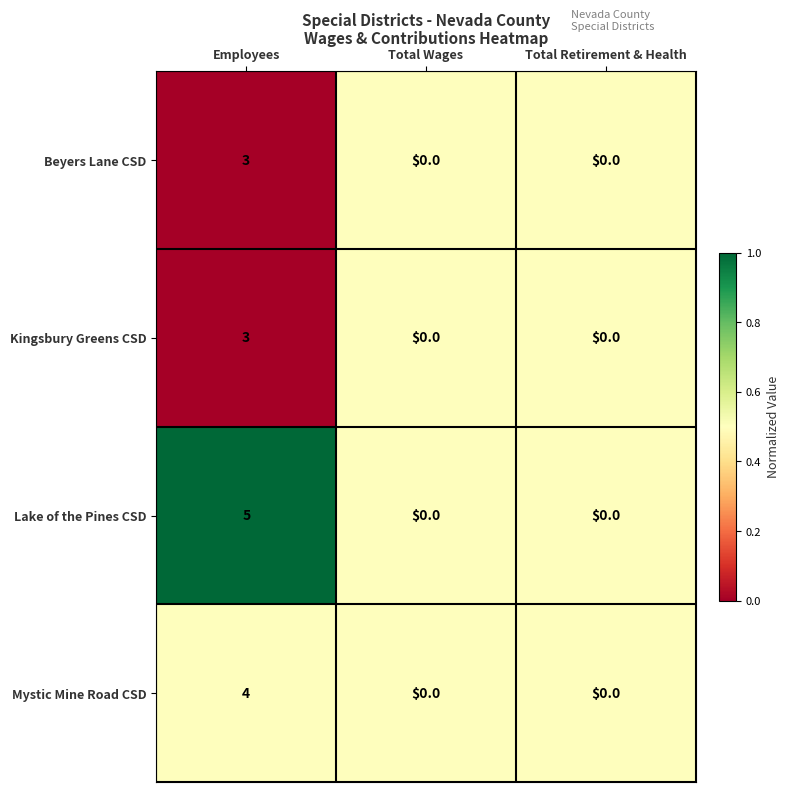

Which series has the largest total across all categories?

Lake of the Pines CSD